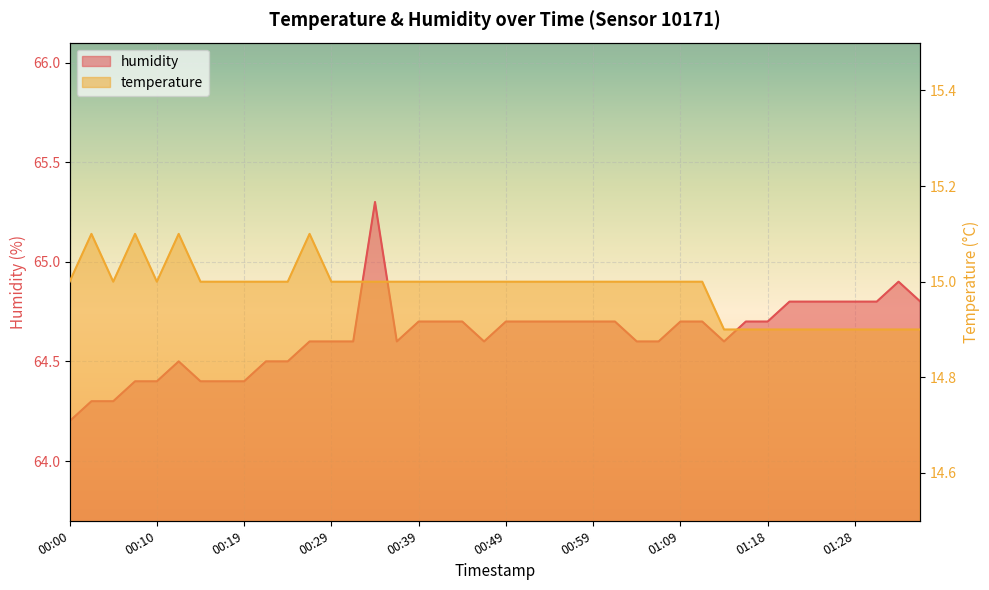

Which label corresponds to the largest value in the chart?

00:34